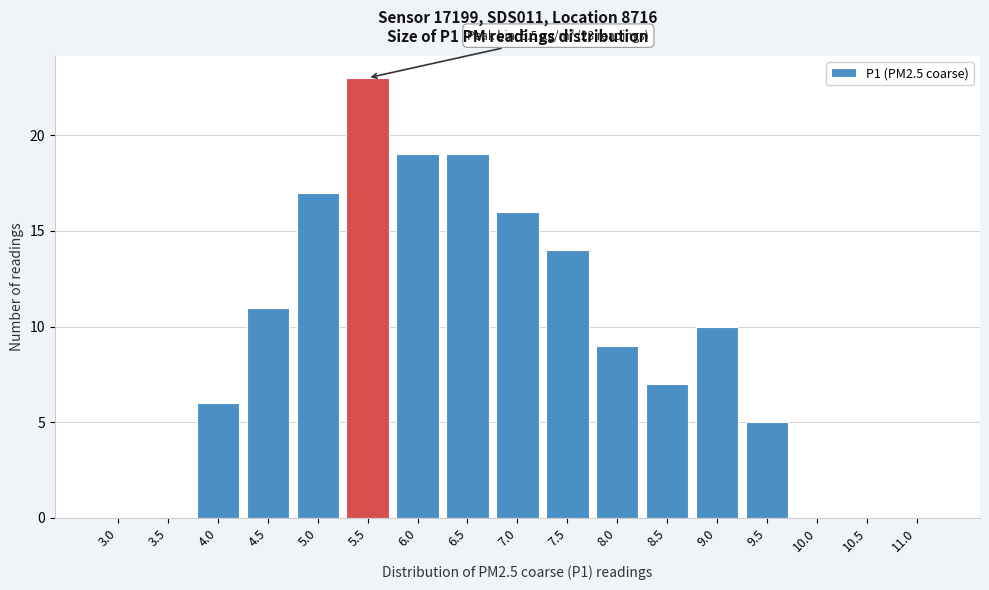

Reading right to left, transcribe all the data shown in this chart.

11.0=0	10.5=0	10.0=0	9.5=5	9.0=10	8.5=7	8.0=9	7.5=14	7.0=16	6.5=19	6.0=19	5.5=23	5.0=17	4.5=11	4.0=6	3.5=0	3.0=0